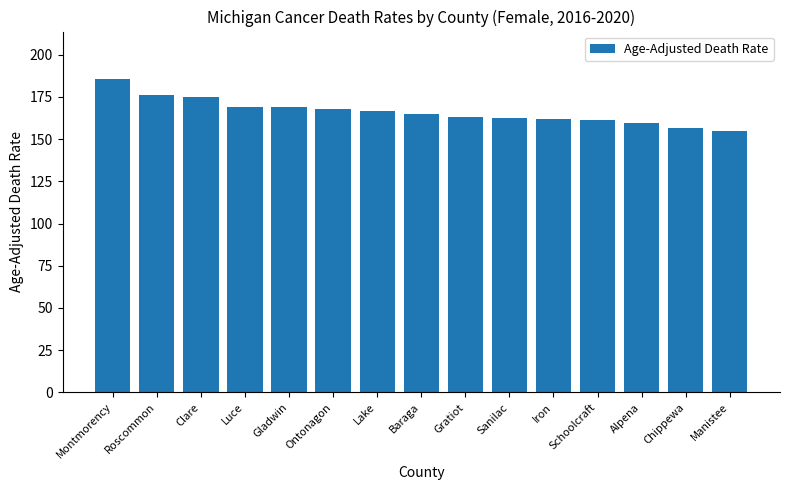

Read the value at Sanilac.

162.2